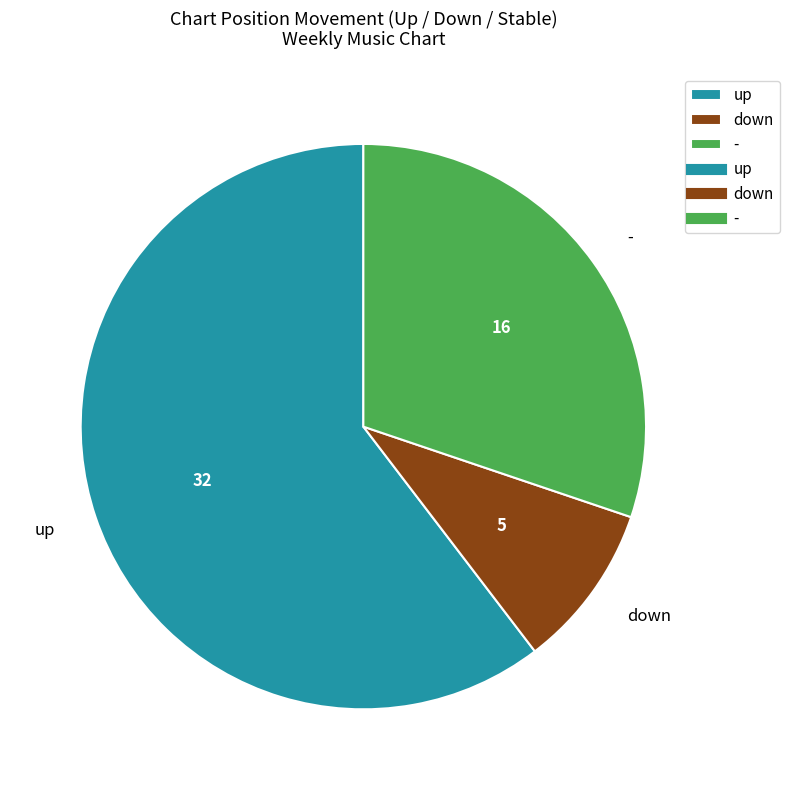

Which category accounts for the majority?

up